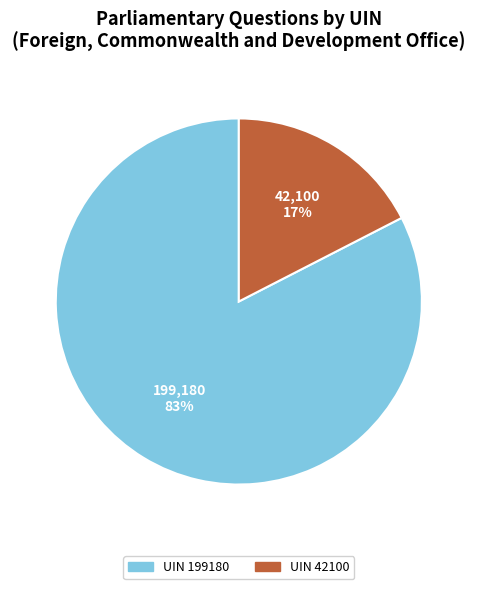

Is there a majority slice in this chart?

Yes